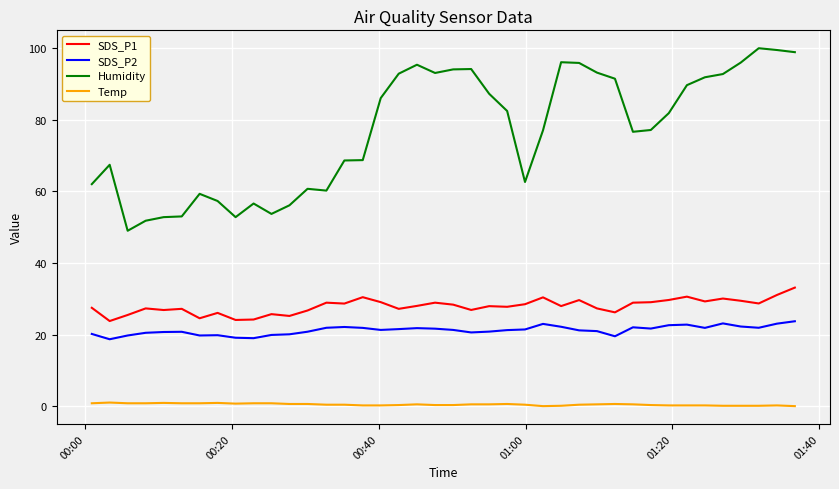

Which series has the largest total across all categories?

Humidity